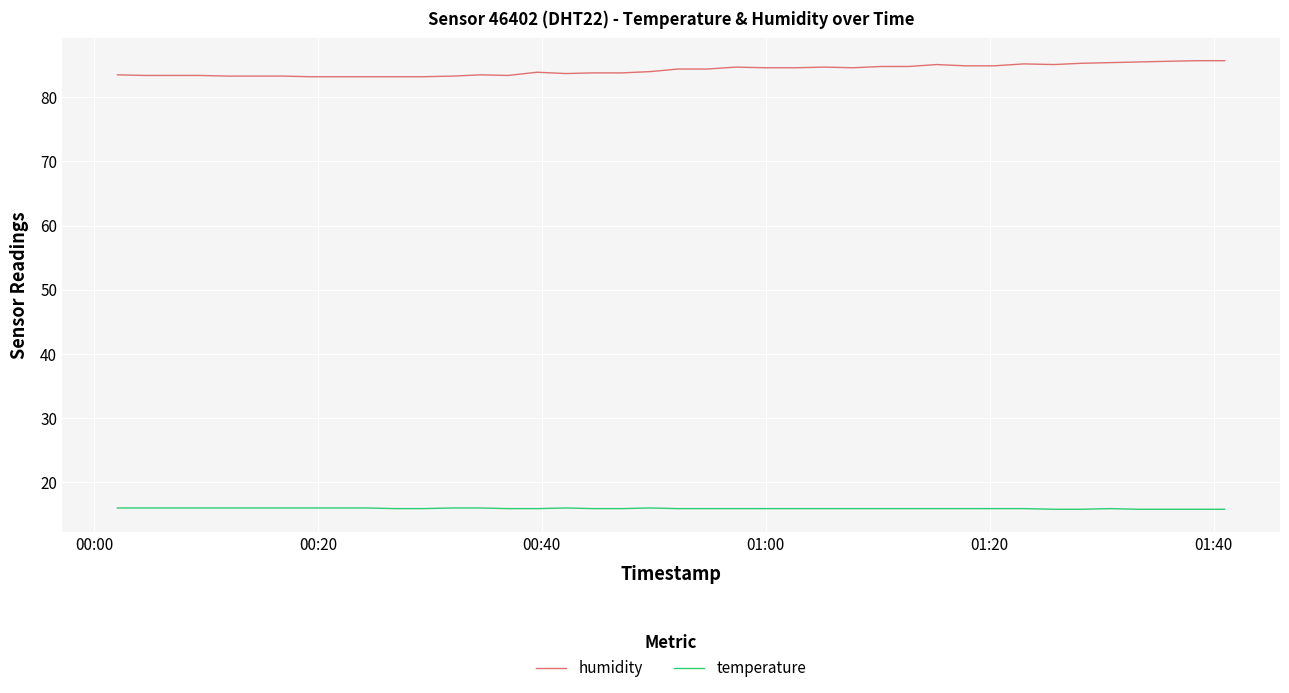

Rank the series by their average value, from lowest to highest.

temperature, humidity